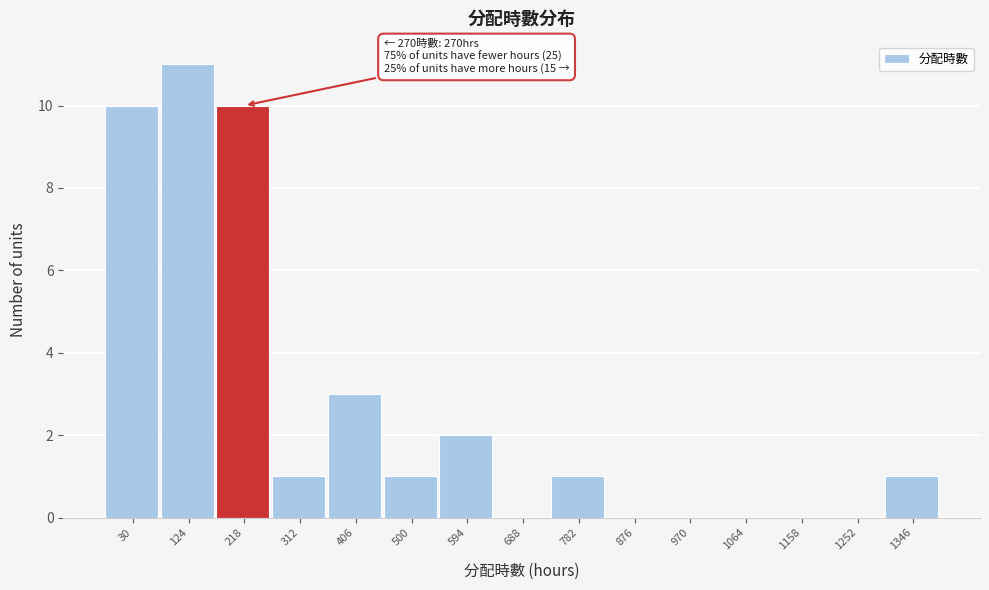

Reading left to right, transcribe all the data shown in this chart.

30=10	124=11	218=10	312=1	406=3	500=1	594=2	688=0	782=1	876=0	970=0	1064=0	1158=0	1252=0	1346=1